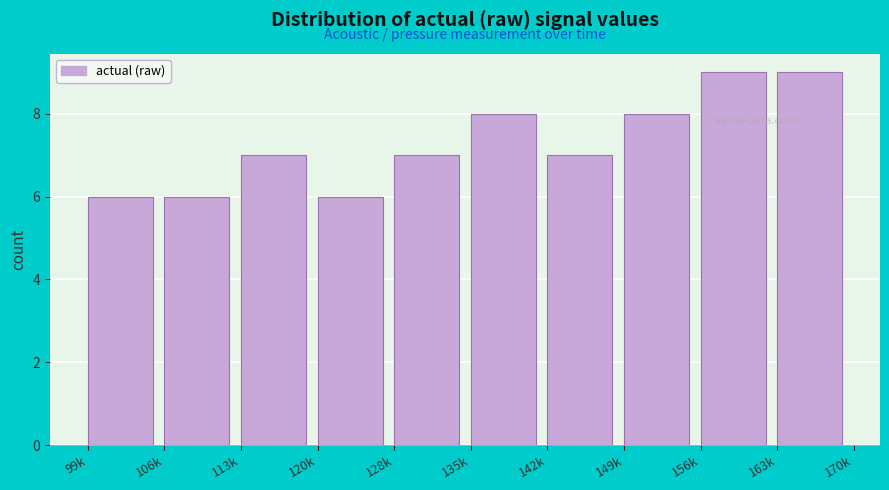

Reading left to right, what are all the values shown in this chart?

99k=6	106k=6	113k=7	120k=6	128k=7	135k=8	142k=7	149k=8	156k=9	163k=9